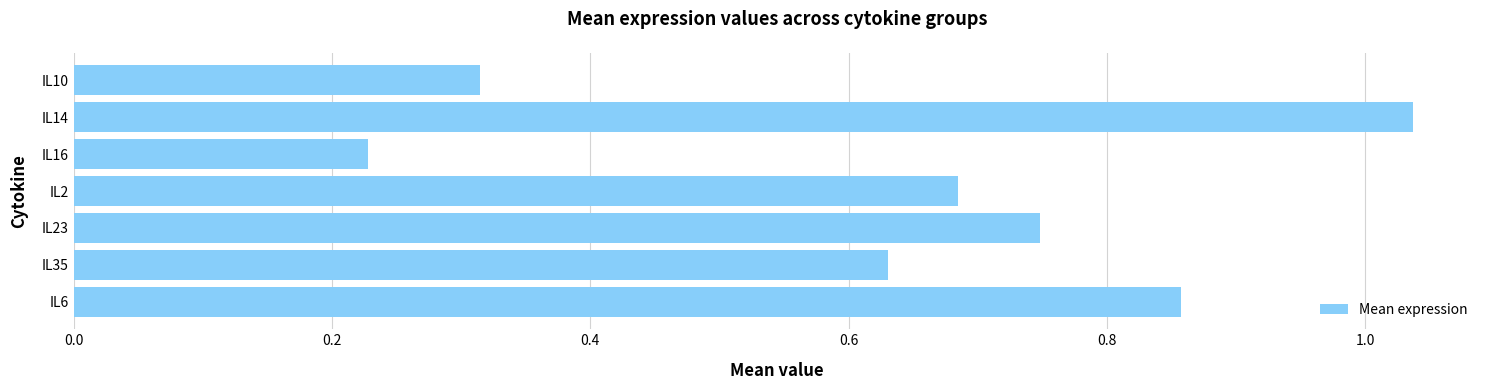

At which label is the value closest to 0?

IL16